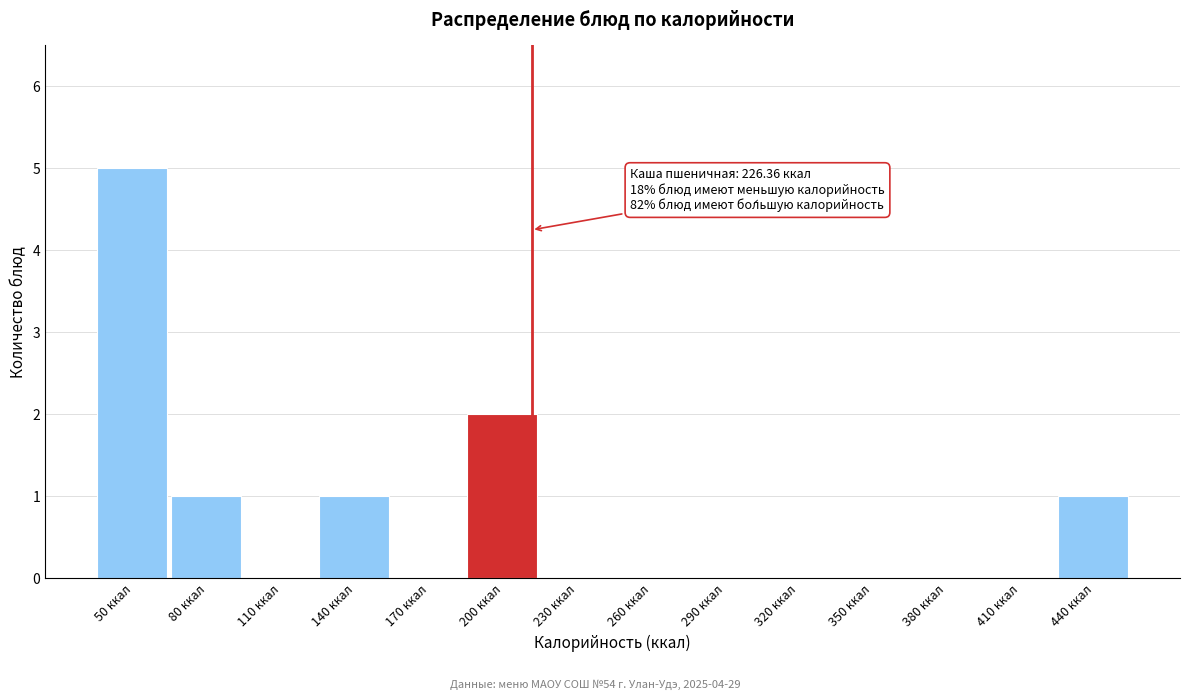

Reading left to right, list all the values displayed in this chart.

50 ккал=5	80 ккал=1	110 ккал=0	140 ккал=1	170 ккал=0	200 ккал=2	230 ккал=0	260 ккал=0	290 ккал=0	320 ккал=0	350 ккал=0	380 ккал=0	410 ккал=0	440 ккал=1